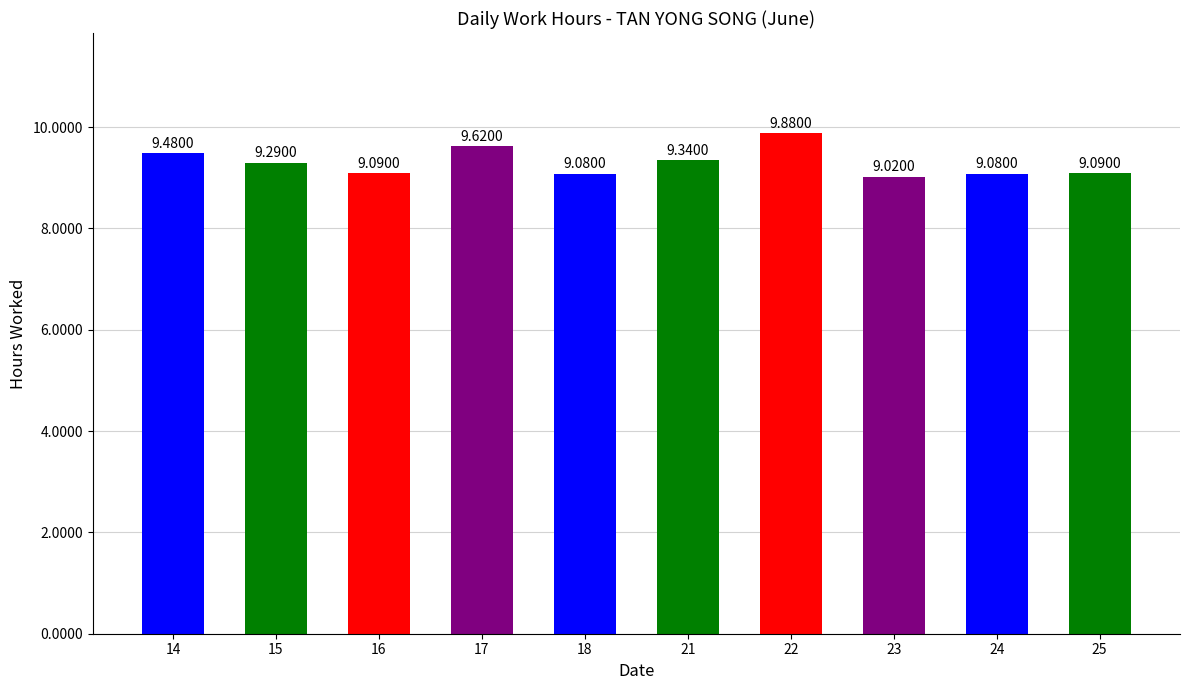

How many bars are there in total?

10